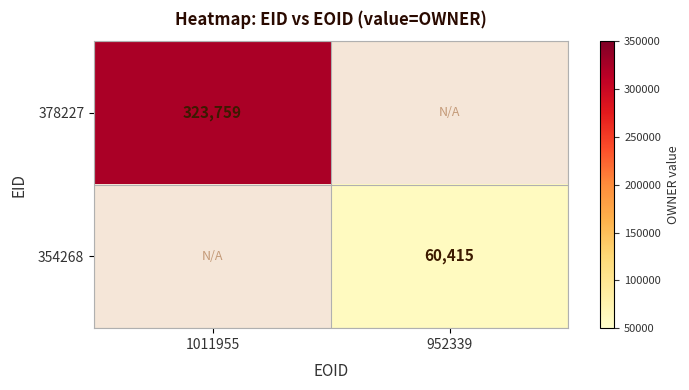

Is the value of 354268 at 952339 greater than the value of 378227 at 1011955?

No